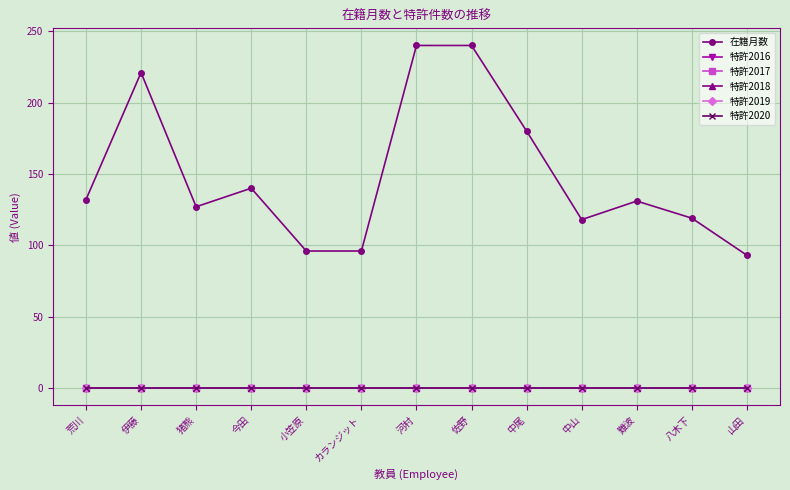

At which label does 特許2020 reach its minimum?

荒川